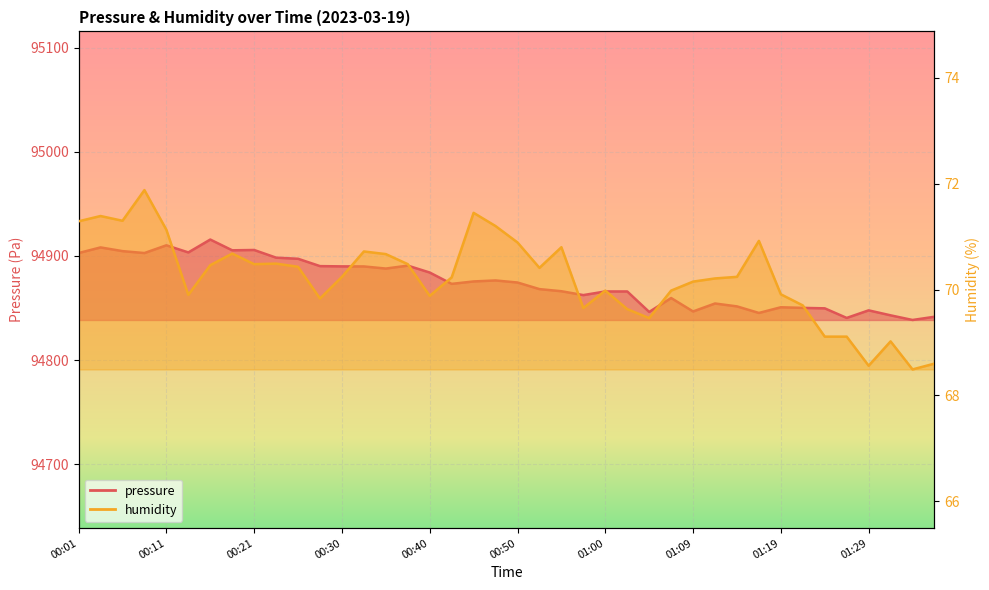

Rank the categories by pressure value from lowest to highest.

01:34, 01:26, 01:36, 01:31, 01:17, 01:04, 01:09, 01:29, 01:24, 01:21, 01:19, 01:14, 01:12, 01:07, 00:57, 01:00, 01:02, 00:55, 00:52, 00:43, 00:50, 00:45, 00:47, 00:40, 00:35, 00:33, 00:30, 00:28, 00:38, 00:26, 00:23, 00:01, 00:08, 00:13, 00:06, 00:18, 00:21, 00:03, 00:11, 00:16